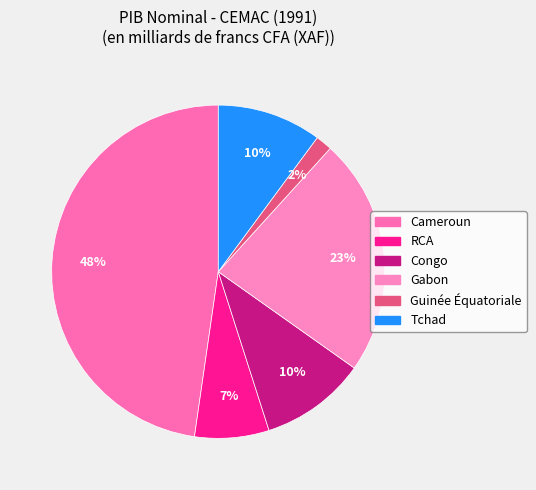

To the nearest percent, what percentage of the pie is Congo?

10%